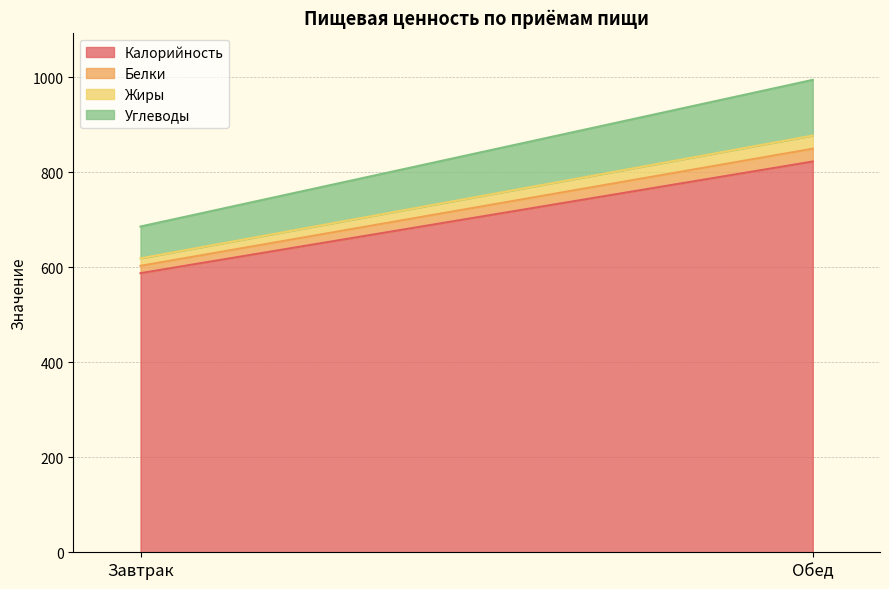

What is the highest value of the Углеводы series?

117.2